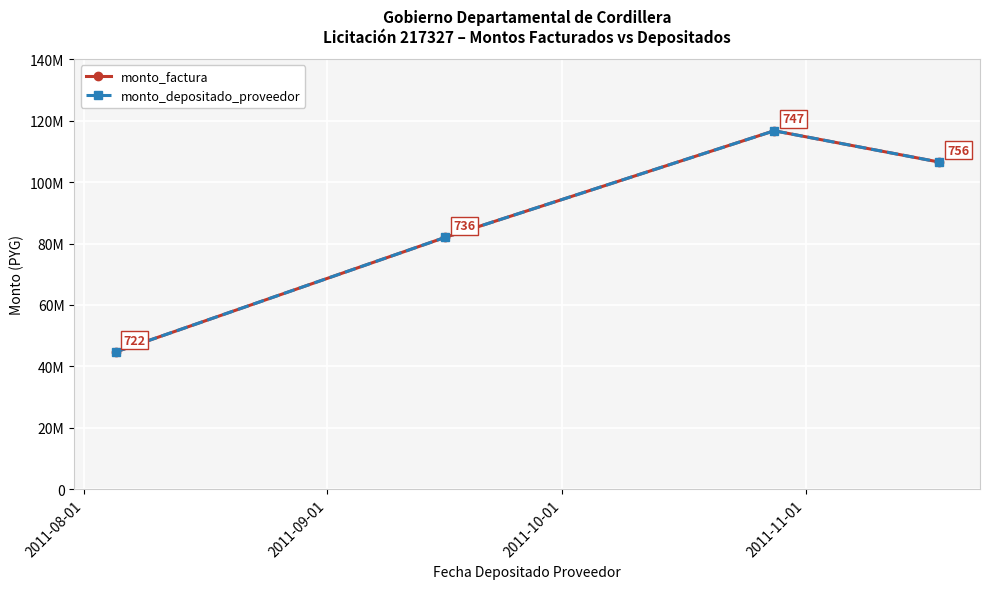

What is the difference between the second highest and minimum values in the monto_factura series?

61872389